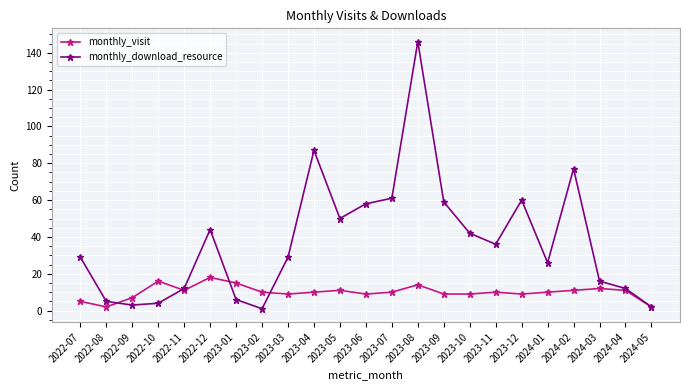

What position from the right is 2023-07?

11